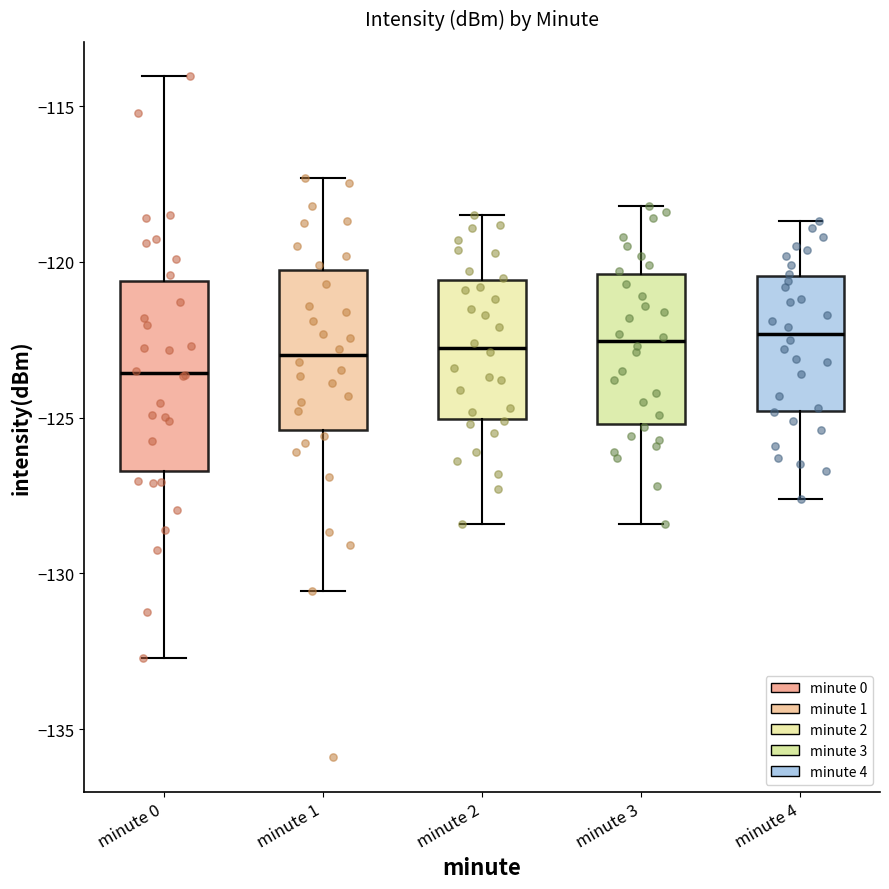

Which box's median line is the lowest?

minute 0